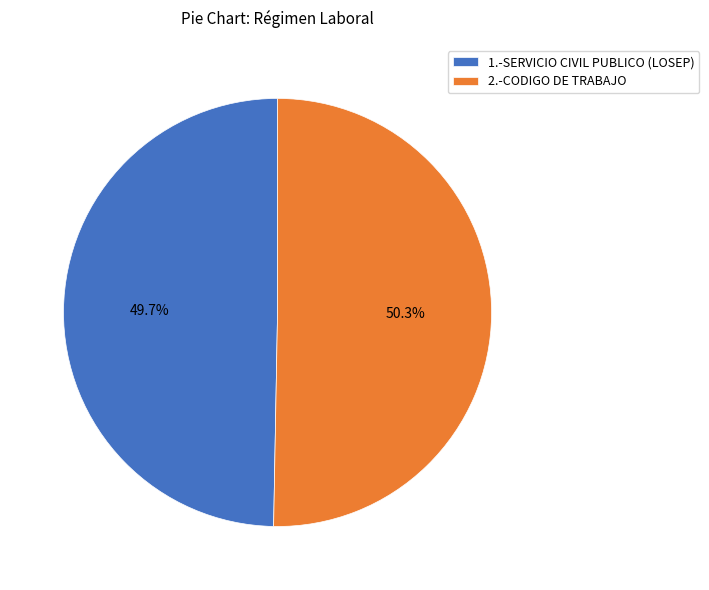

Rank the categories by value from lowest to highest.

1.-SERVICIO CIVIL PUBLICO (LOSEP), 2.-CODIGO DE TRABAJO